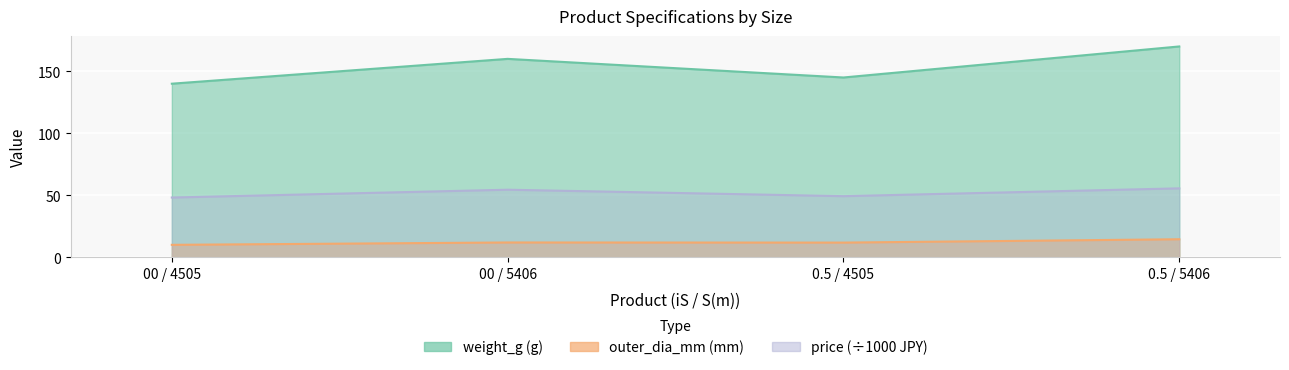

Is it true that price equals 26.9 at 00 / 4505?

False